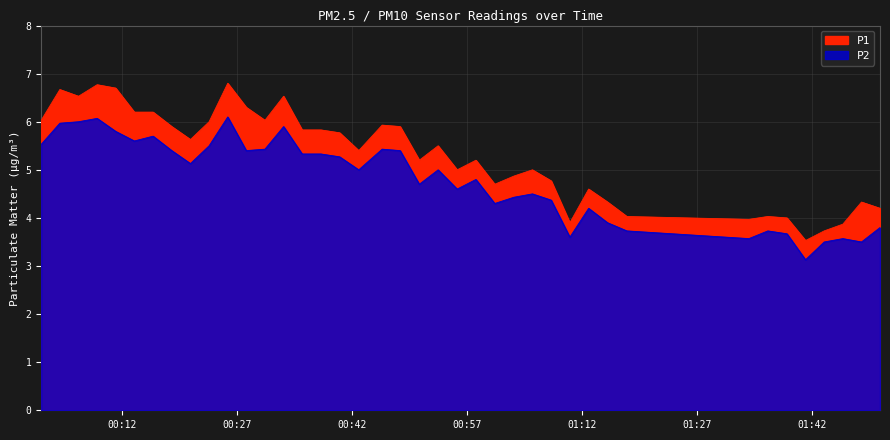

Reading left to right, extract all data points from this chart.

P1: 6.0	6.7	6.5	6.8	6.7	6.2	6.2	5.9	5.6	6.0	6.8	6.3	6.0	6.5	5.8	5.8	5.8	5.4	5.9	5.9	5.2	5.5	5.0	5.2	4.7	4.9	5.0	4.8	3.9	4.6	4.3	4.0	4.0	4.0	4.0	3.5	3.7	3.9	4.3	4.2
P2: 5.5	6.0	6.0	6.1	5.8	5.6	5.7	5.4	5.1	5.5	6.1	5.4	5.4	5.9	5.3	5.3	5.3	5.0	5.4	5.4	4.7	5.0	4.6	4.8	4.3	4.4	4.5	4.4	3.6	4.2	3.9	3.7	3.6	3.7	3.7	3.1	3.5	3.6	3.5	3.8